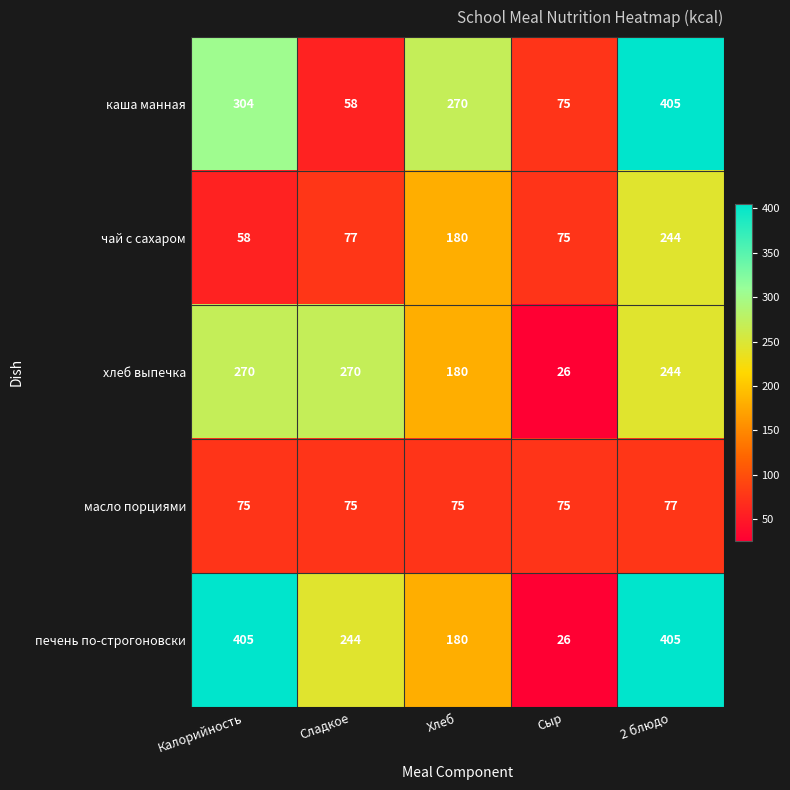

What is the average value of the хлеб выпечка series?

198